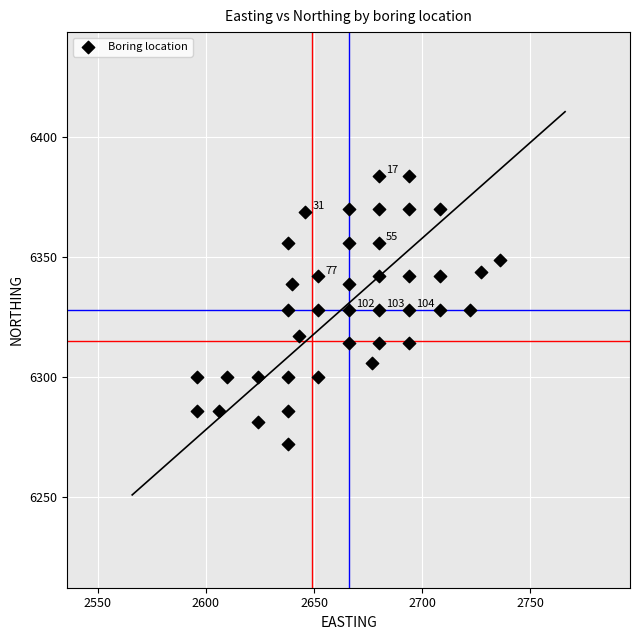

What is the range of X values (max minus min)?

140